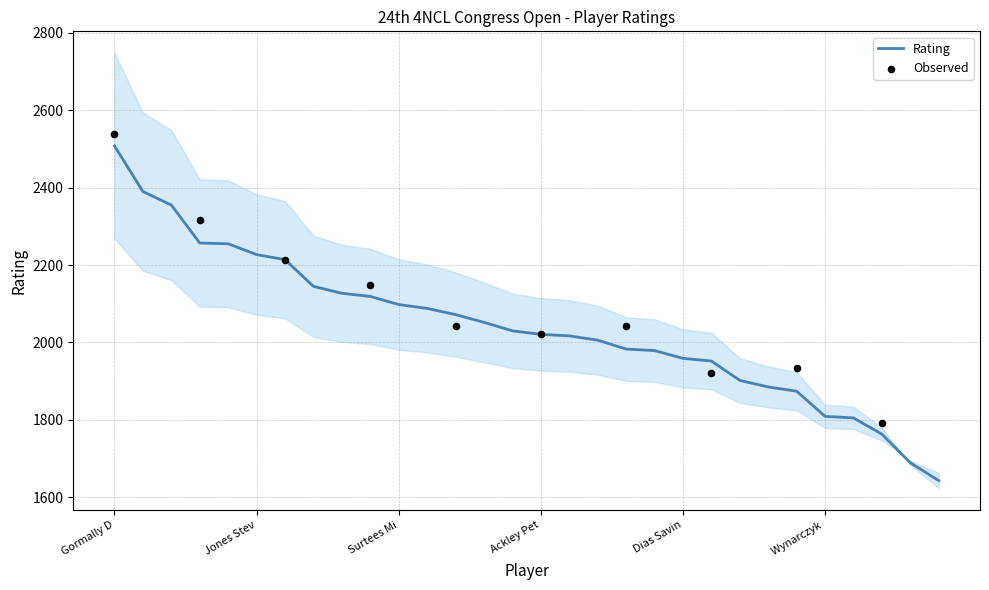

Approximately how many times larger is the value at Willow Jonah B compared to Hymer Barry J?

1.3